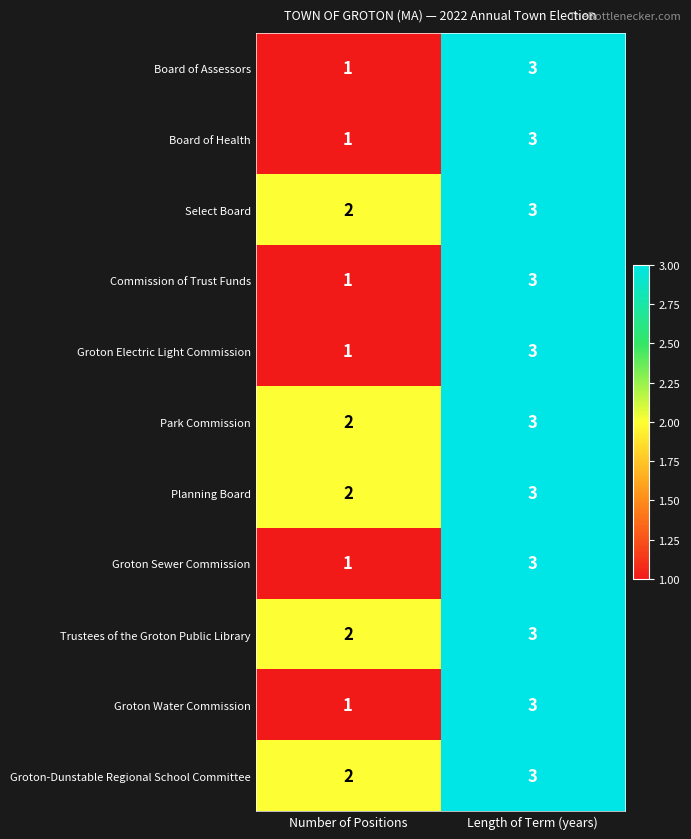

Where is Planning Board nearest to the value 2?

Number of Positions